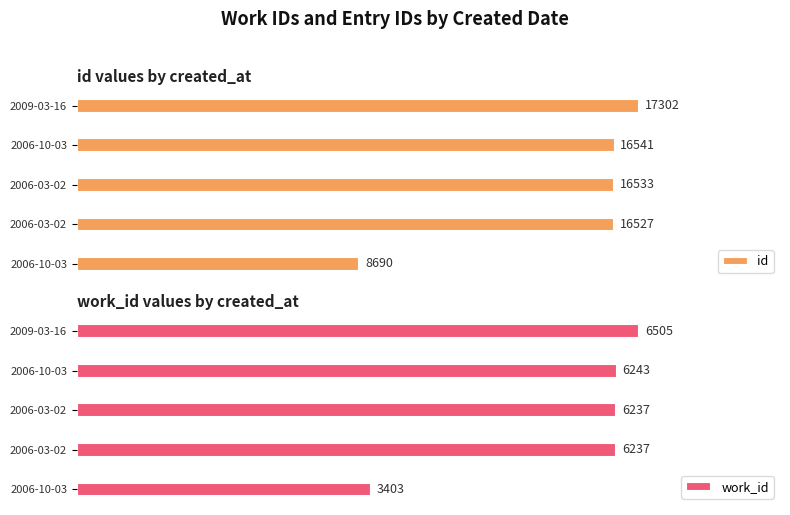

Between 2006-10-03 and 2009-03-16, which series saw the biggest shift?

id